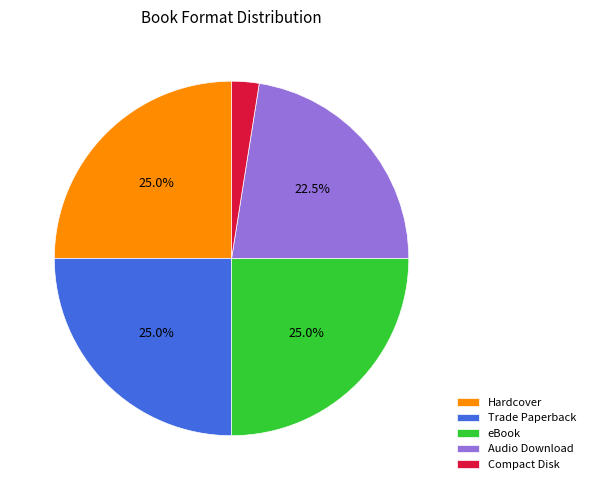

Is there a majority slice in this chart?

No